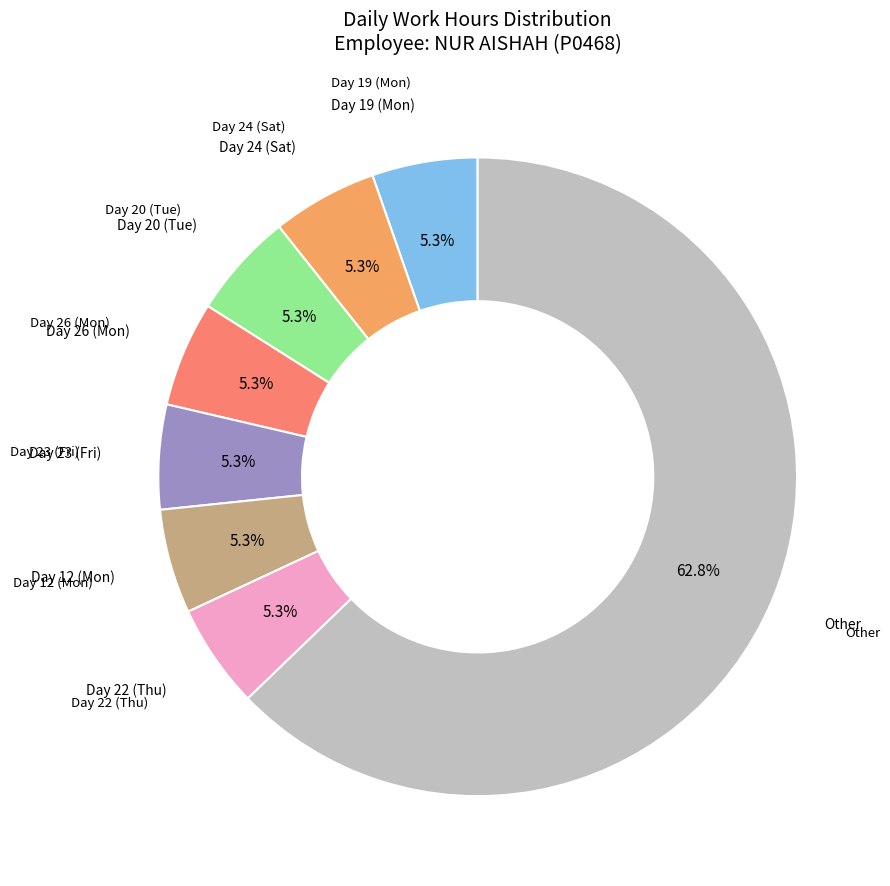

Is there any slice that represents more than half of the pie?

Yes